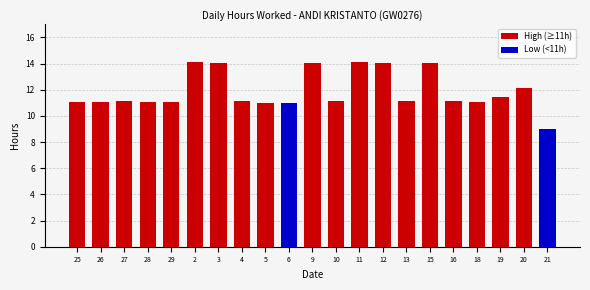

How many bars are there in total?

21